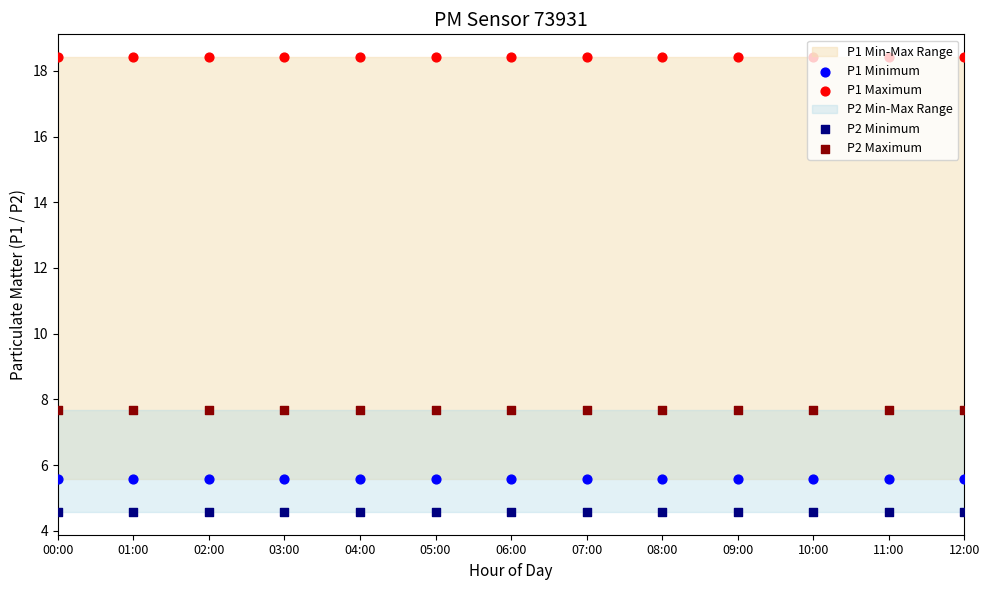

Which series contains the lowest Y value?

P2 Minimum